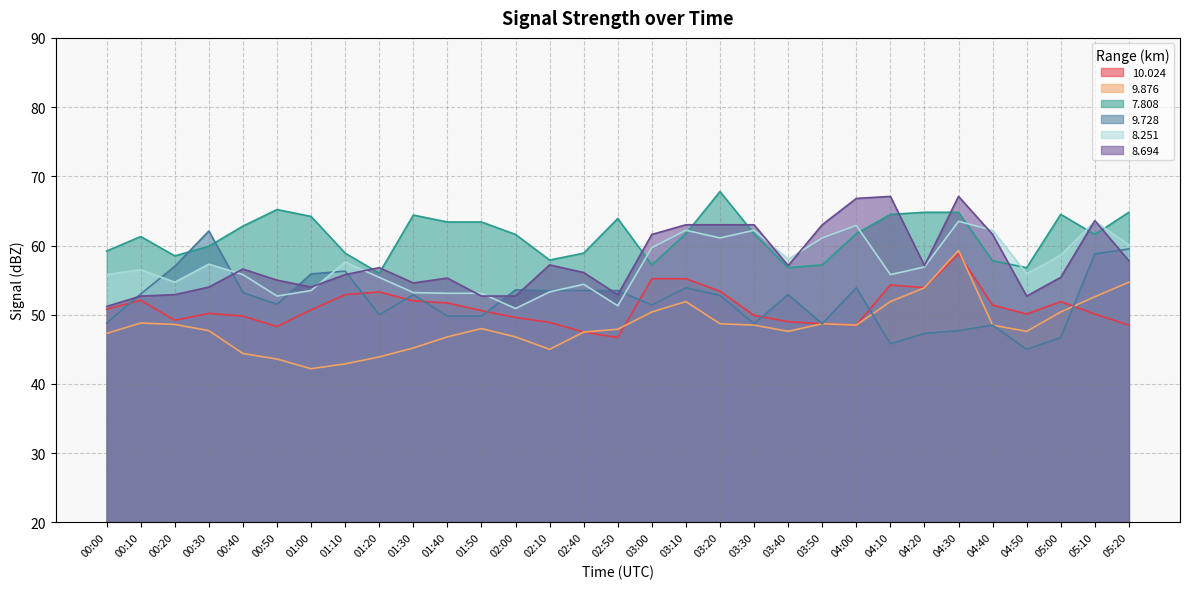

What is the average value of the   9.876 series?

48.4